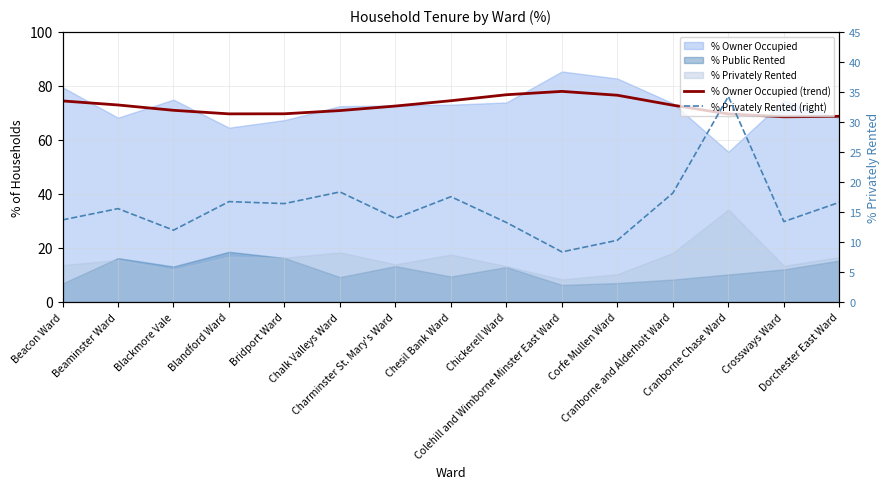

What is the difference between the maximum and minimum values in the % Owner Occupied (trend) series?

9.4